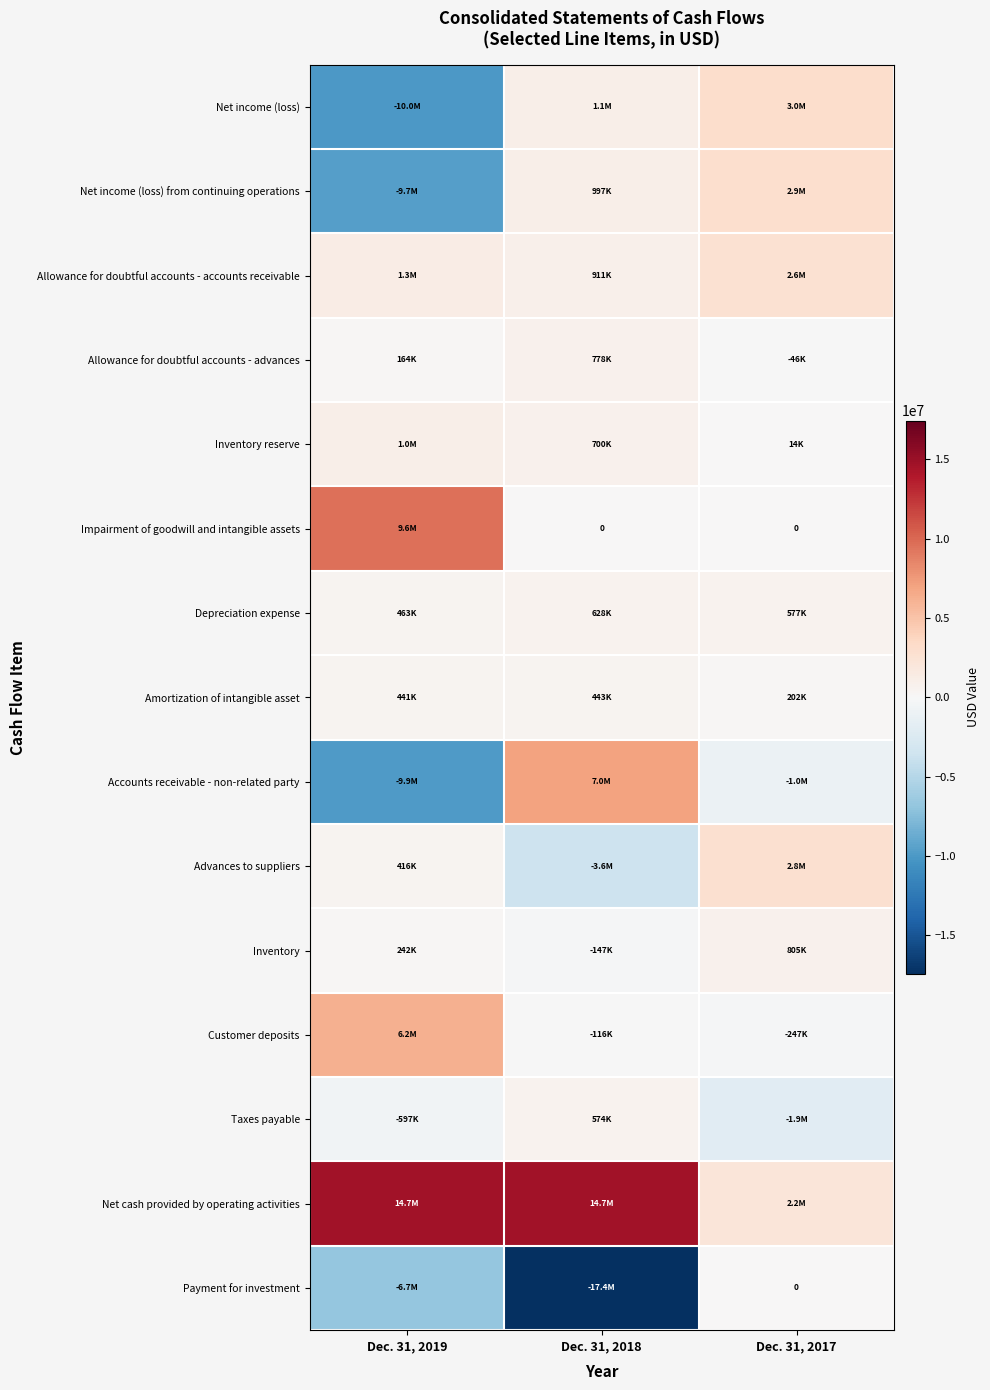

Which label corresponds to the largest value in the chart?

Dec. 31, 2019